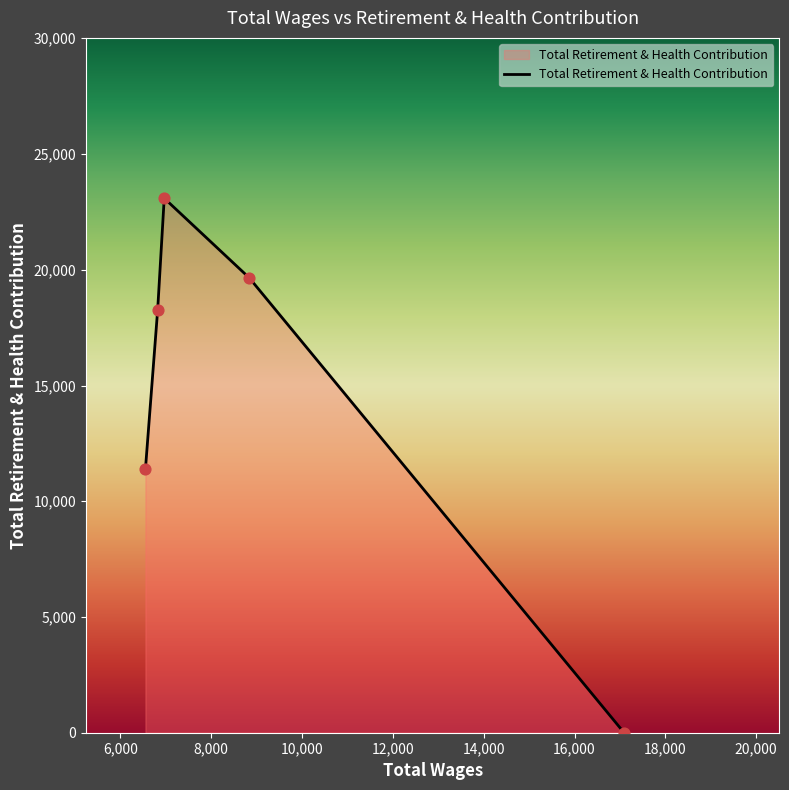

What is the maximum value shown in the chart?

23090